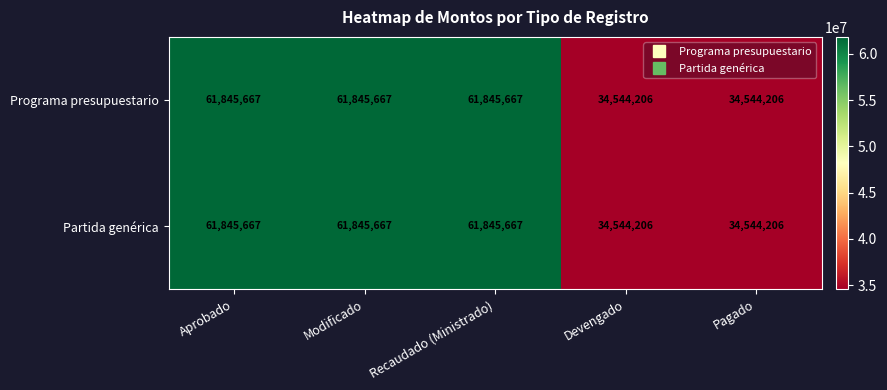

True or false: Programa presupuestario has a value of 34544206 at Devengado.

True